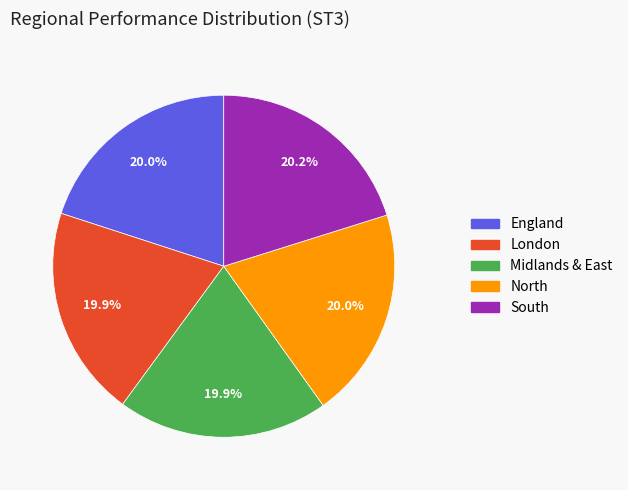

Does North account for over 50% of the chart?

No